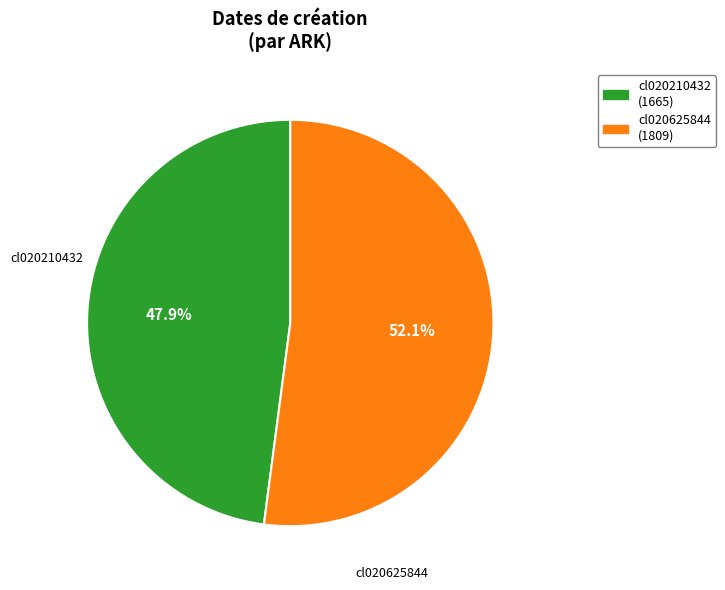

Which category has the smallest portion of the pie?

cl020210432